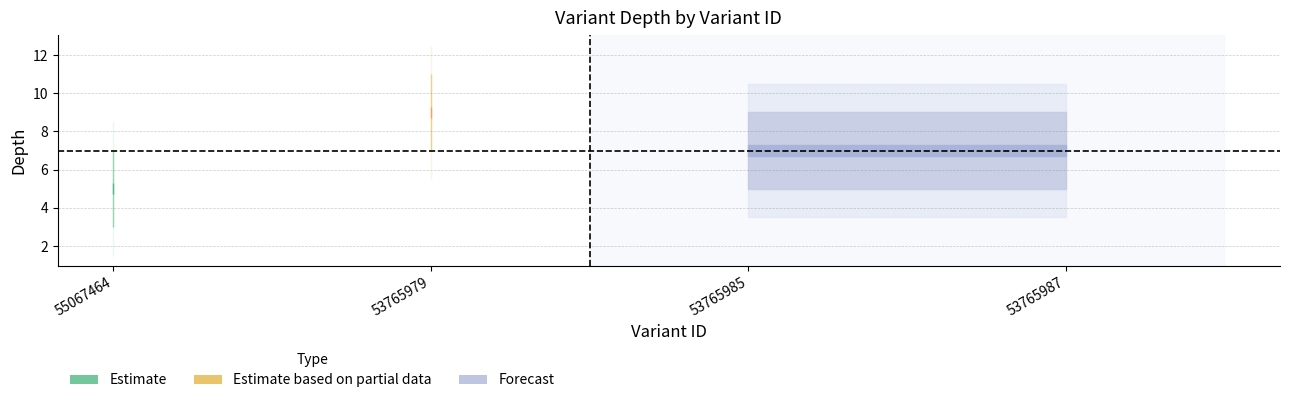

How many lines are shown in the chart?

3